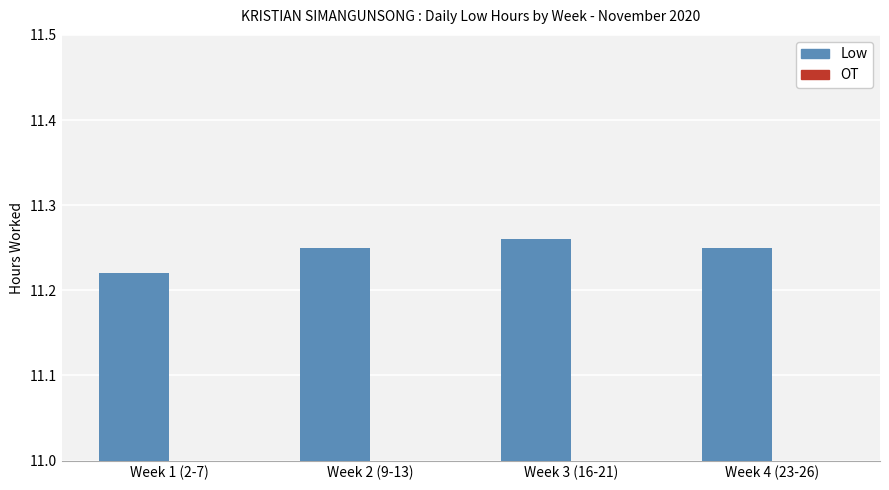

Reading right to left, list all the values displayed in this chart.

Low (Avg Hours): Week 4 (23-26)=11.2	Week 3 (16-21)=11.3	Week 2 (9-13)=11.2	Week 1 (2-7)=11.2
OT (Avg Overtime): Week 4 (23-26)=0.1	Week 3 (16-21)=0.1	Week 2 (9-13)=0.1	Week 1 (2-7)=0.1